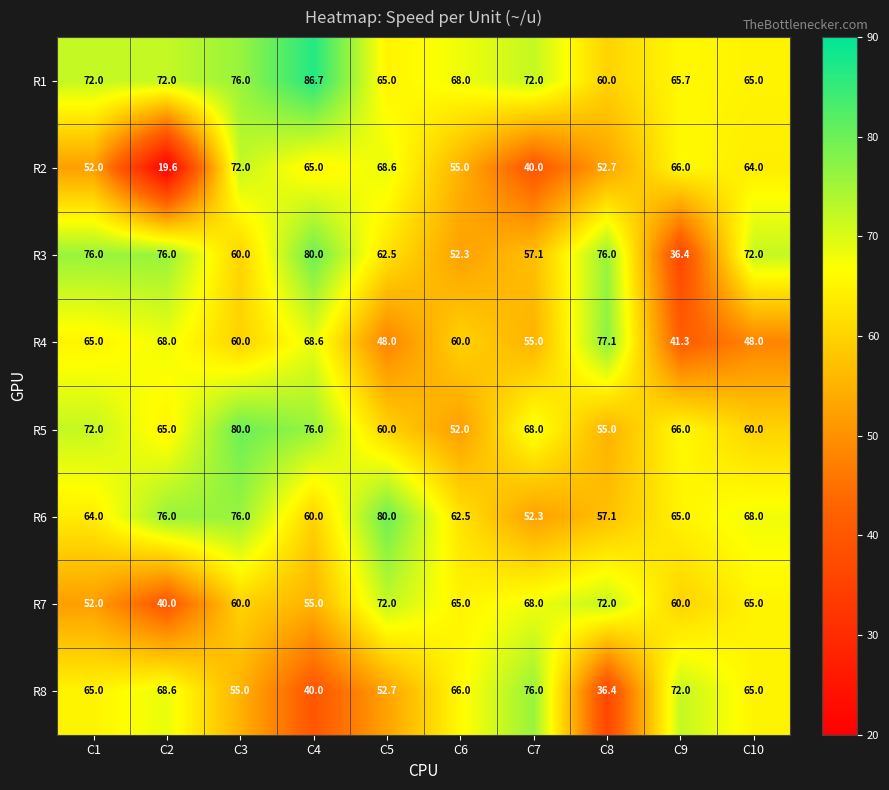

The value of R3 at C2 is 76.0. True or false?

True